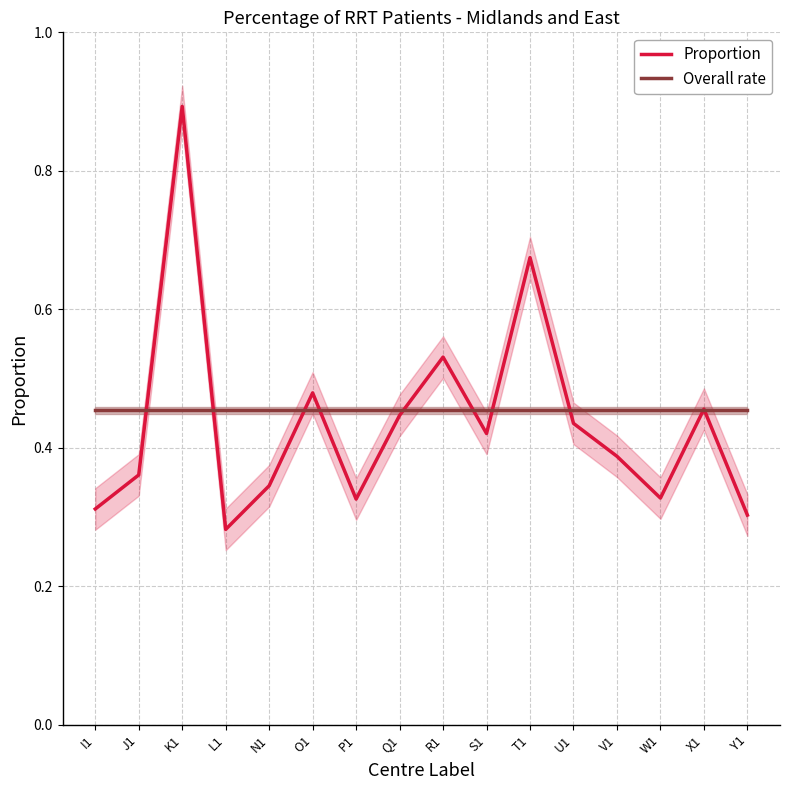

Reading right to left, extract all data points from this chart.

Proportion: Y1=0.3	X1=0.5	W1=0.3	V1=0.4	U1=0.4	T1=0.7	S1=0.4	R1=0.5	Q1=0.4	P1=0.3	O1=0.5	N1=0.3	L1=0.3	K1=0.9	J1=0.4	I1=0.3
Overall rate: Y1=0.5	X1=0.5	W1=0.5	V1=0.5	U1=0.5	T1=0.5	S1=0.5	R1=0.5	Q1=0.5	P1=0.5	O1=0.5	N1=0.5	L1=0.5	K1=0.5	J1=0.5	I1=0.5